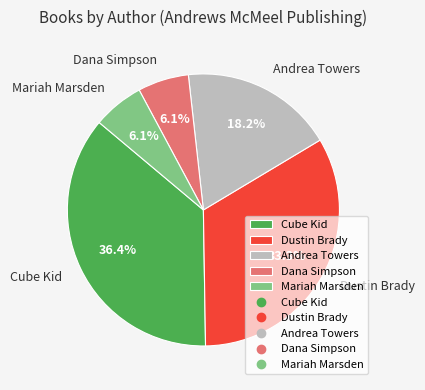

To the nearest percent, what percentage of the pie is Dustin Brady?

33%